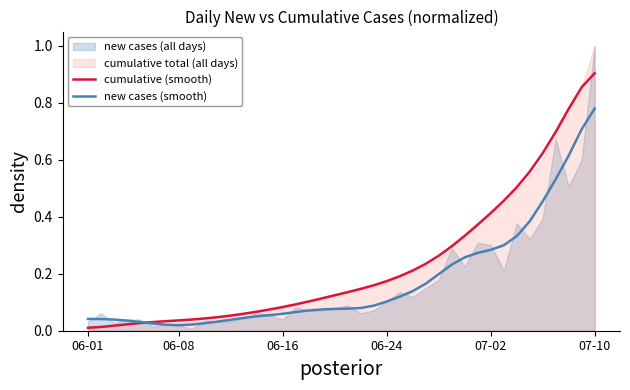

What is the total value across all series at 07-10?

1.7